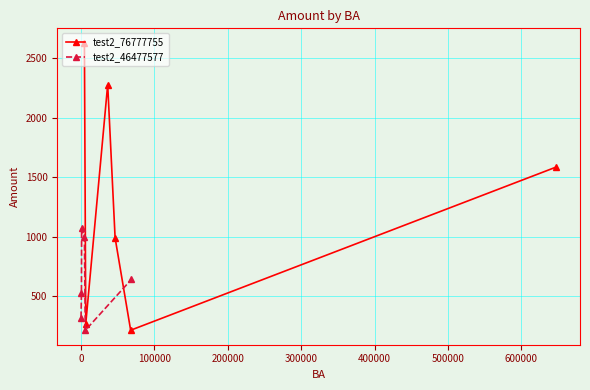

What is the sum of all test2_46477577 values?

3768.0